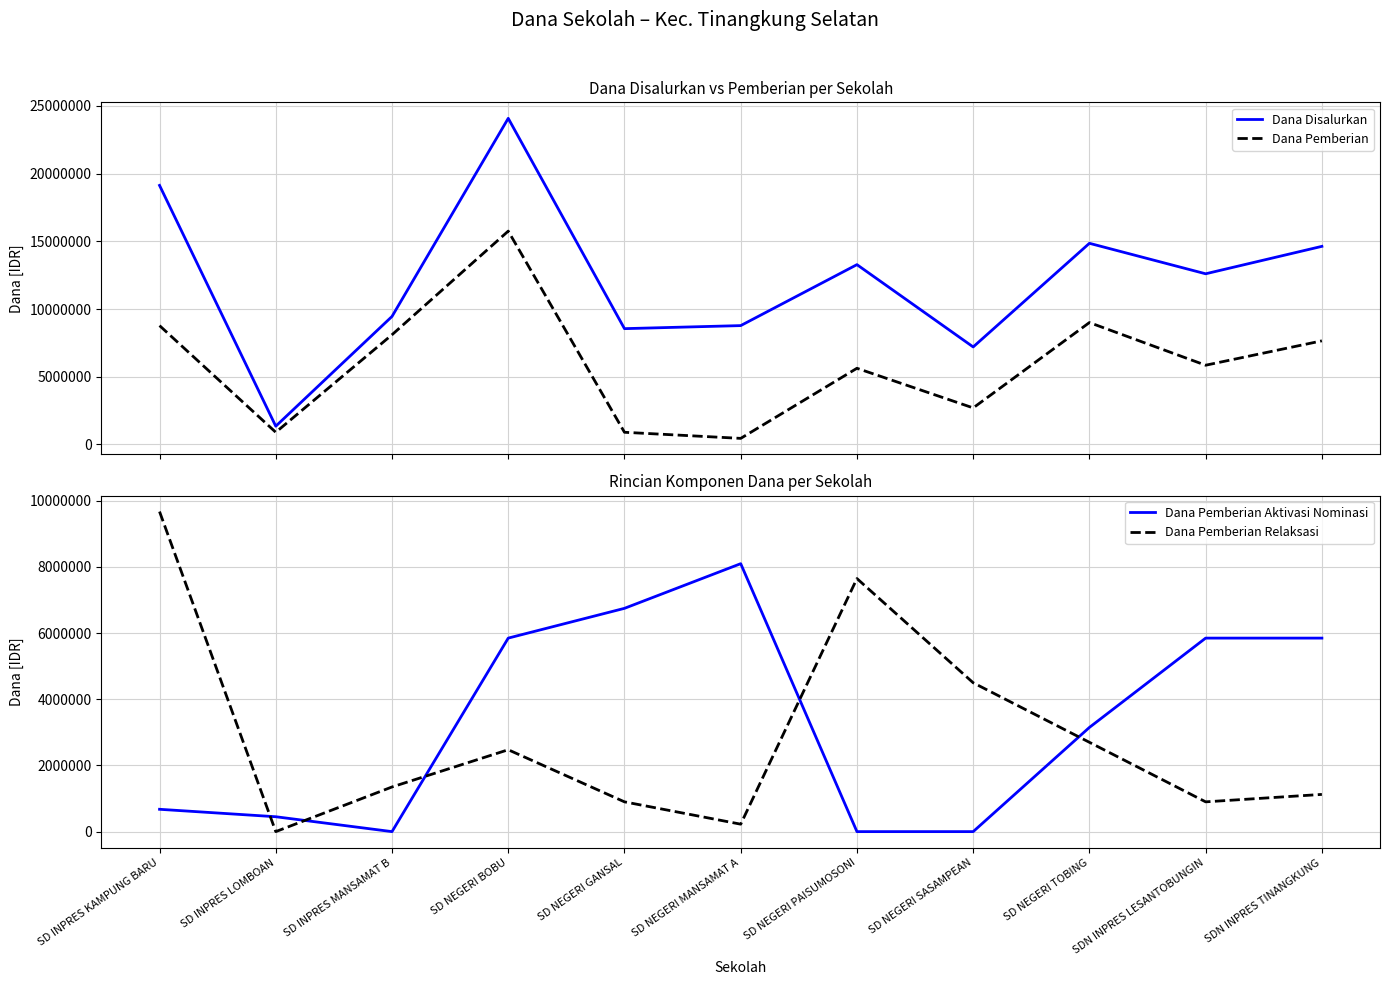

At which category does the chart reach its minimum across all series?

SD INPRES MANSAMAT B